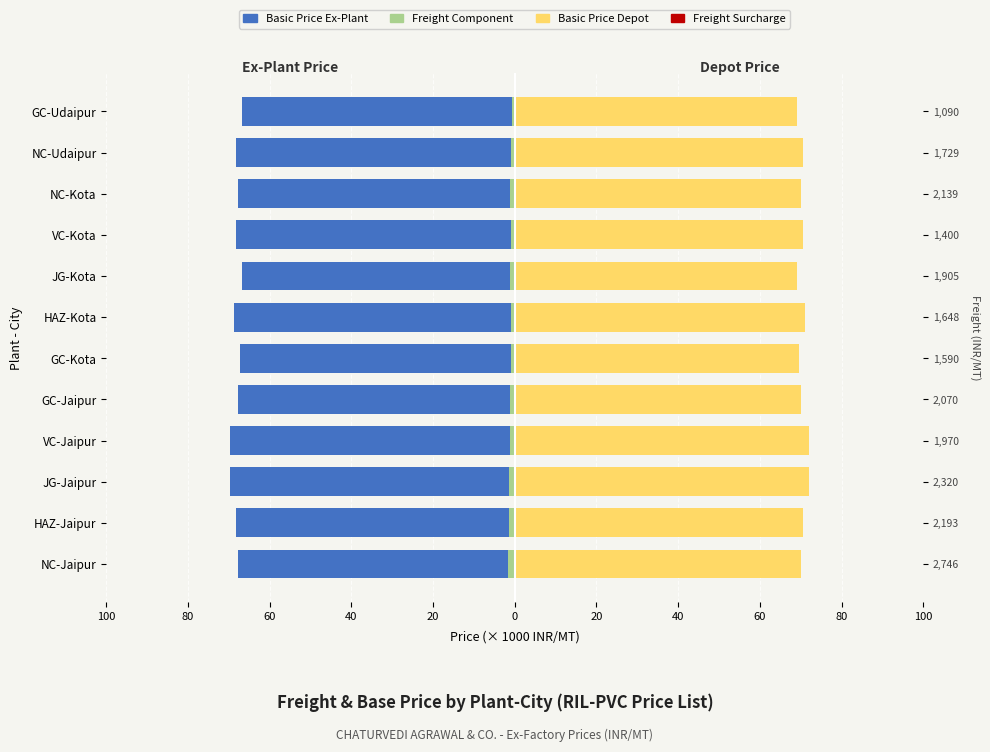

Does the chart contain stacked bars?

No